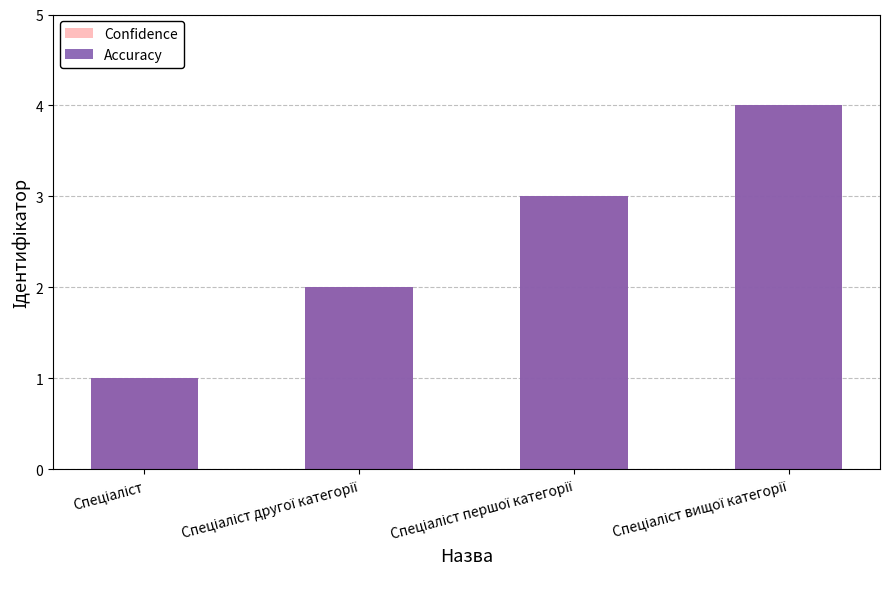

What are all the series names shown in the legend?

Confidence, Accuracy